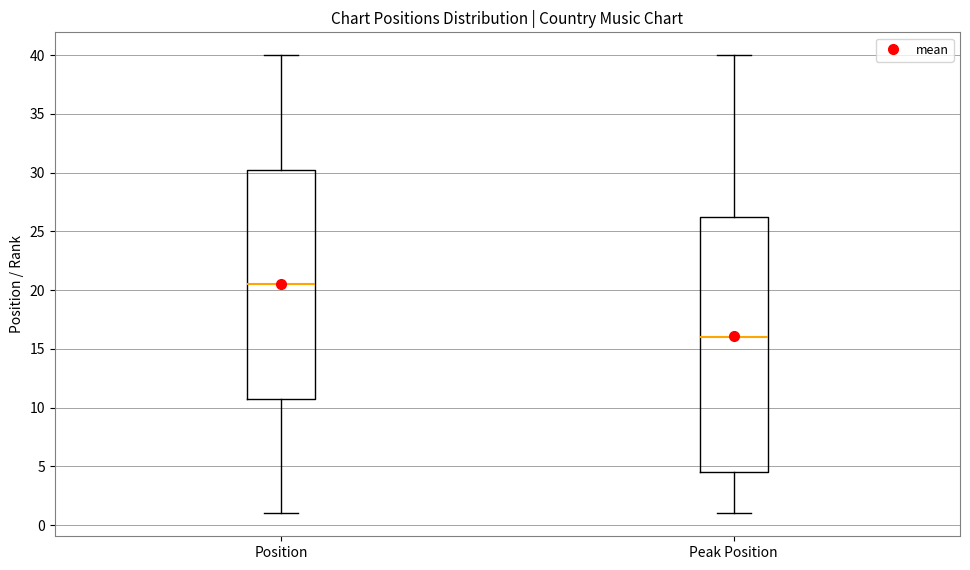

Which box's median line is the lowest?

Peak Position